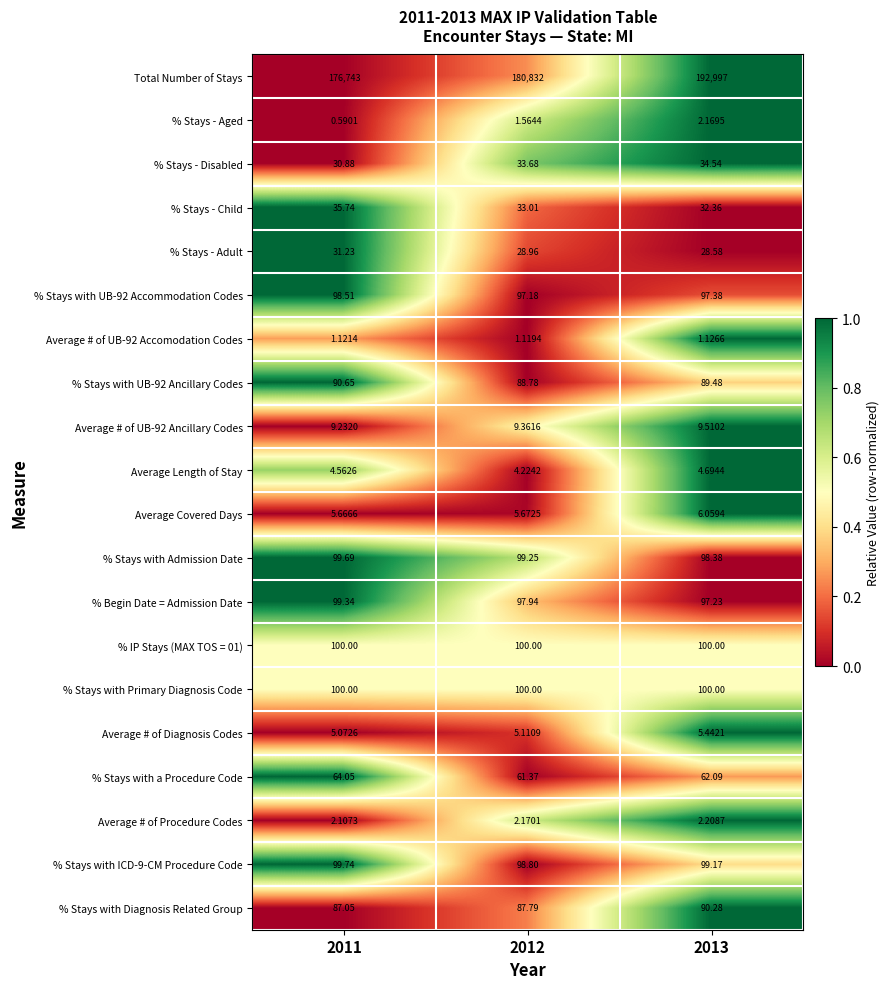

Which series has the largest total across all categories?

Total Number of Stays